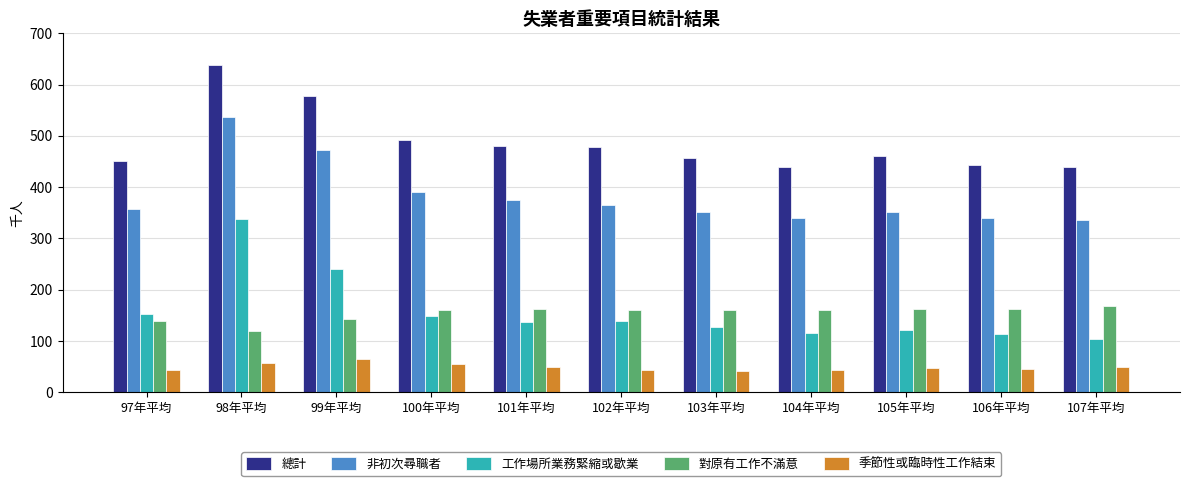

The 總計 series shows 478 at 102年平均. True or false?

True